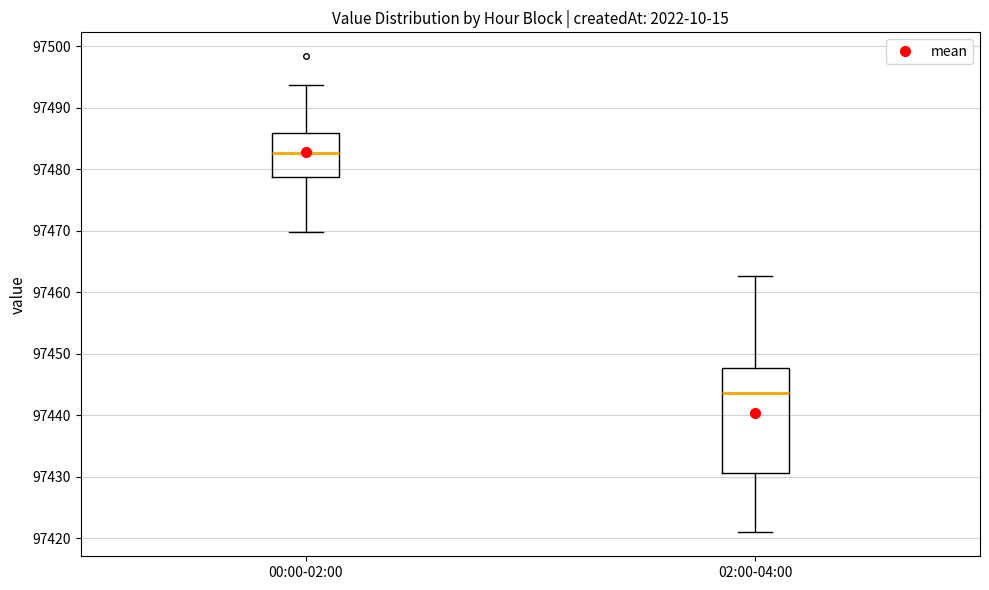

Reading left to right, read every box against the y-axis: the position of its median line, the range the box covers, and the ends of its whiskers. The values are not printed on the chart, so give them approximately, as read against the axis.

00:00-02:00: median 97483, box 97479 to 97486, whiskers 97470 to 97494
02:00-04:00: median 97444, box 97431 to 97448, whiskers 97421 to 97463